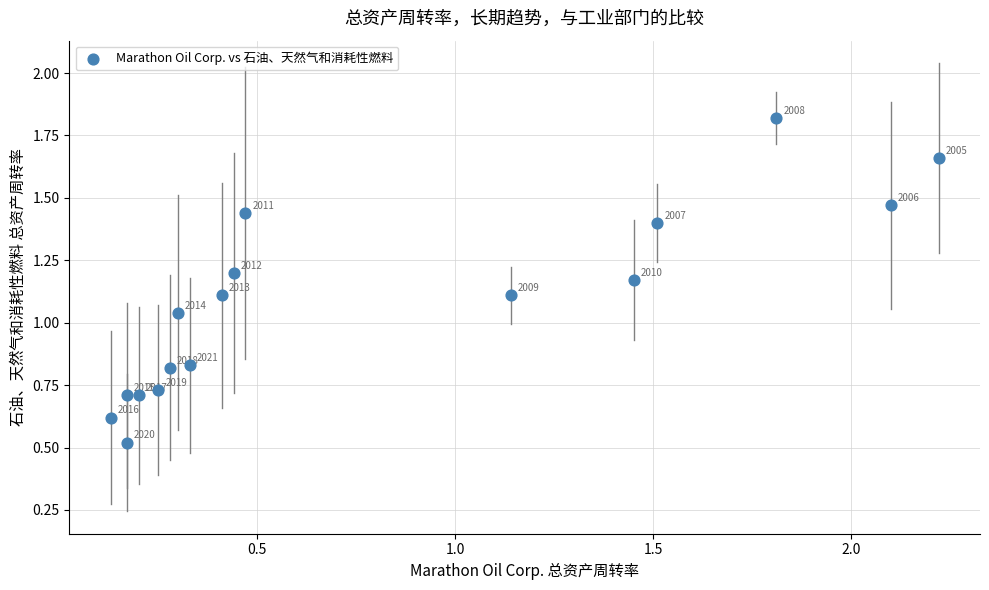

What is the range of Y values (max minus min)?

1.3